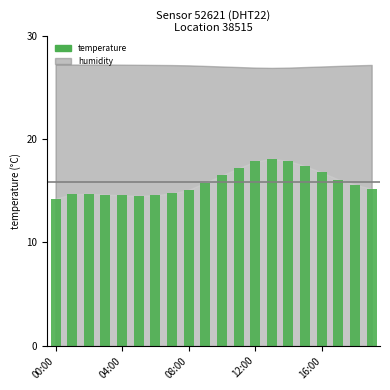

What is the sum of all values?

316.3